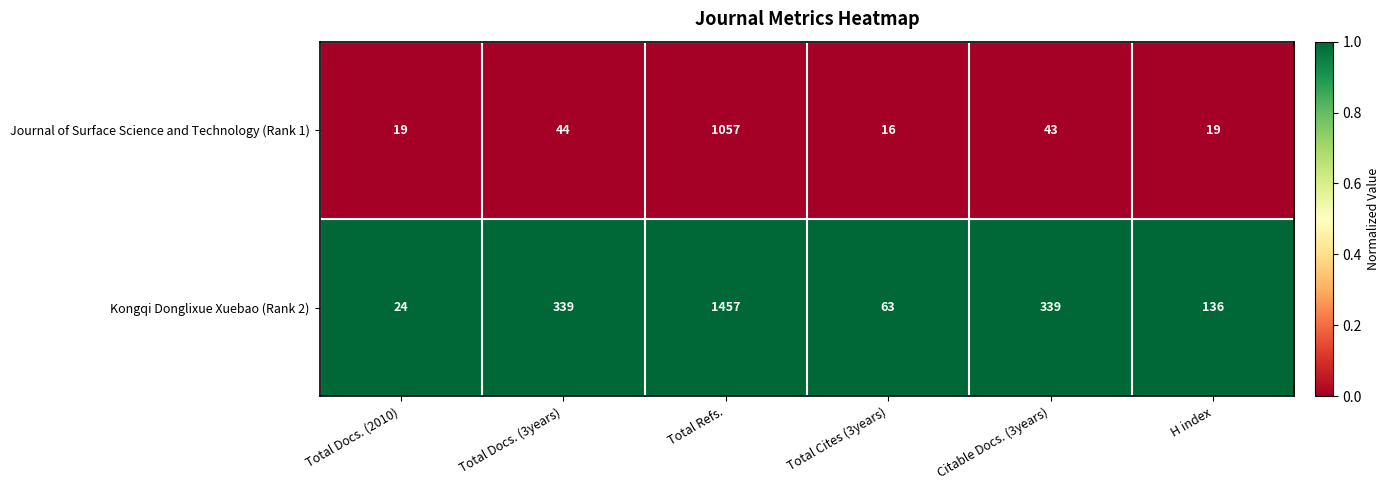

How many categories are shown in the chart?

6